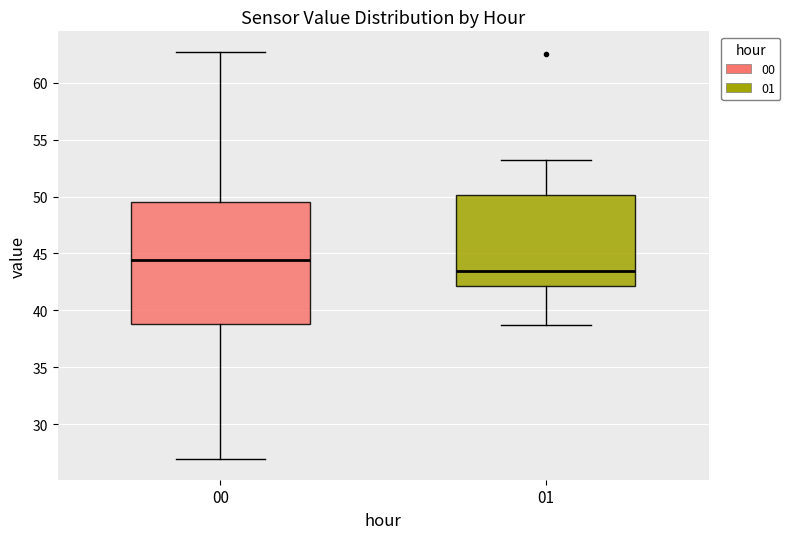

Reading left to right, read every box against the y-axis: the position of its median line, the range the box covers, and the ends of its whiskers. The values are not printed on the chart, so give them approximately, as read against the axis.

00: median 44.5, box 39.0 to 49.5, whiskers 27.0 to 62.5
01: median 43.5, box 42.0 to 50.0, whiskers 38.5 to 53.0